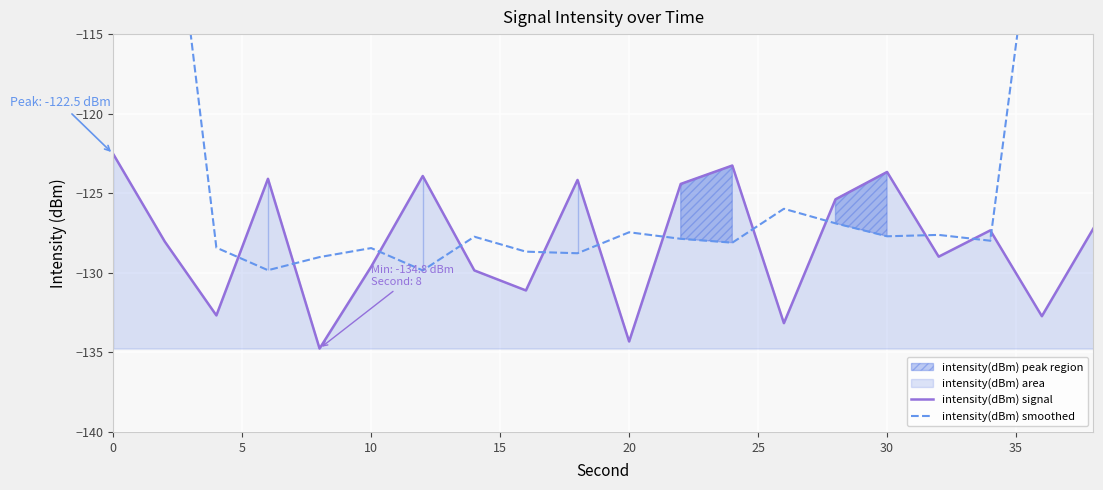

List the series in order of their peak value, highest first.

intensity(dBm) smoothed, intensity(dBm) signal